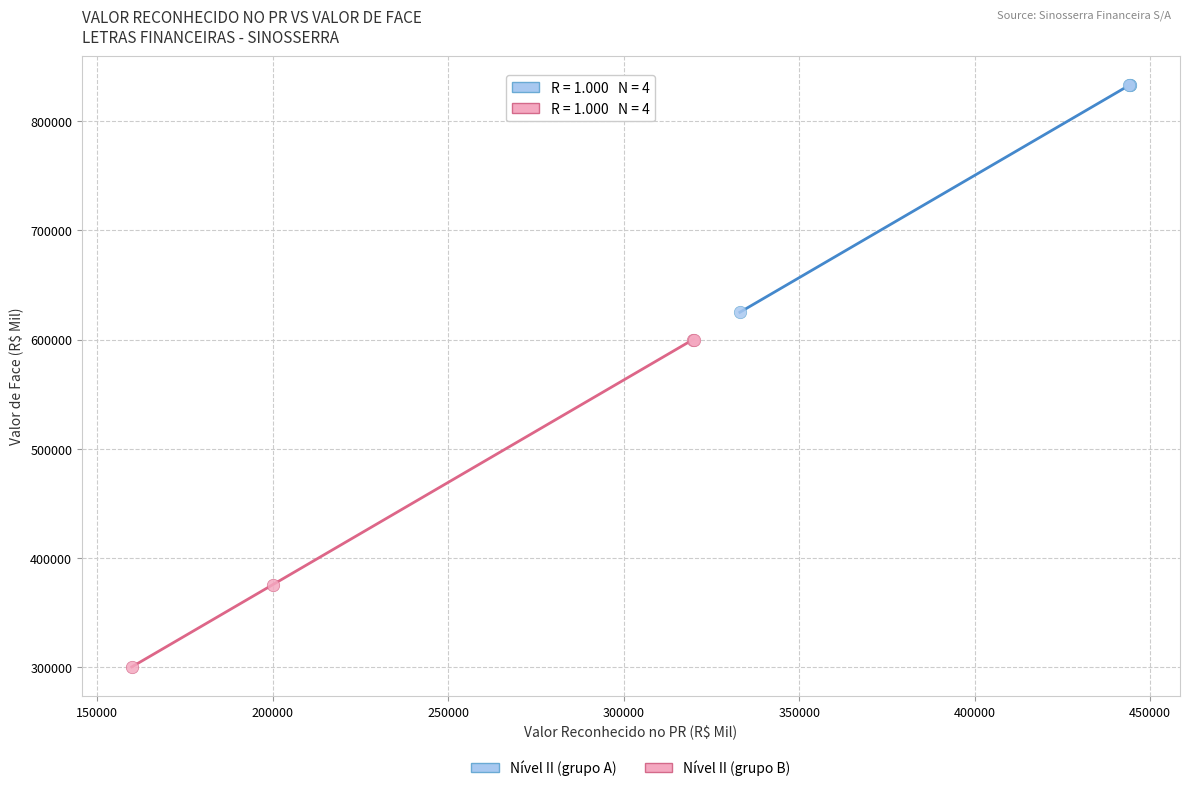

What are all the series names shown in the legend?

Nível II (grupo A), Nível II (grupo B)